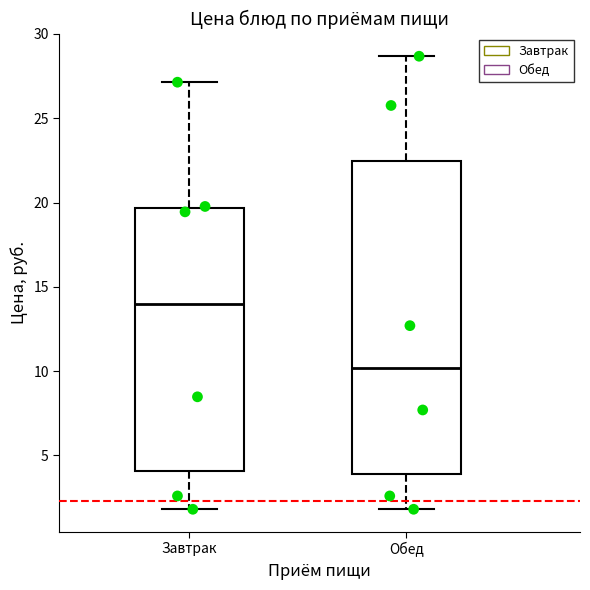

Which box is the tallest, from its lower edge to its upper edge?

Обед